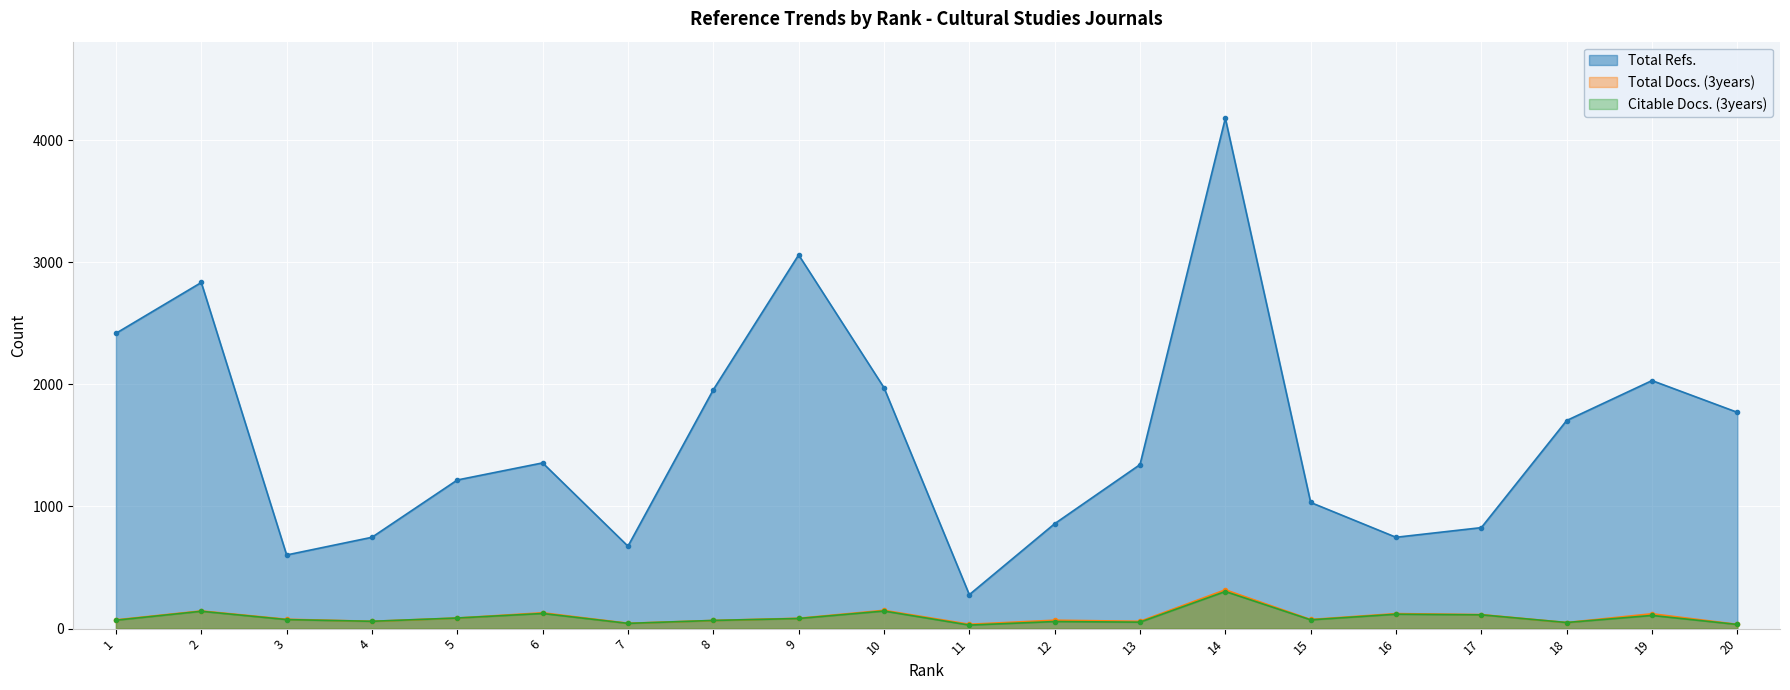

What is the value of the Total Refs. point at the 7th from the left?

675